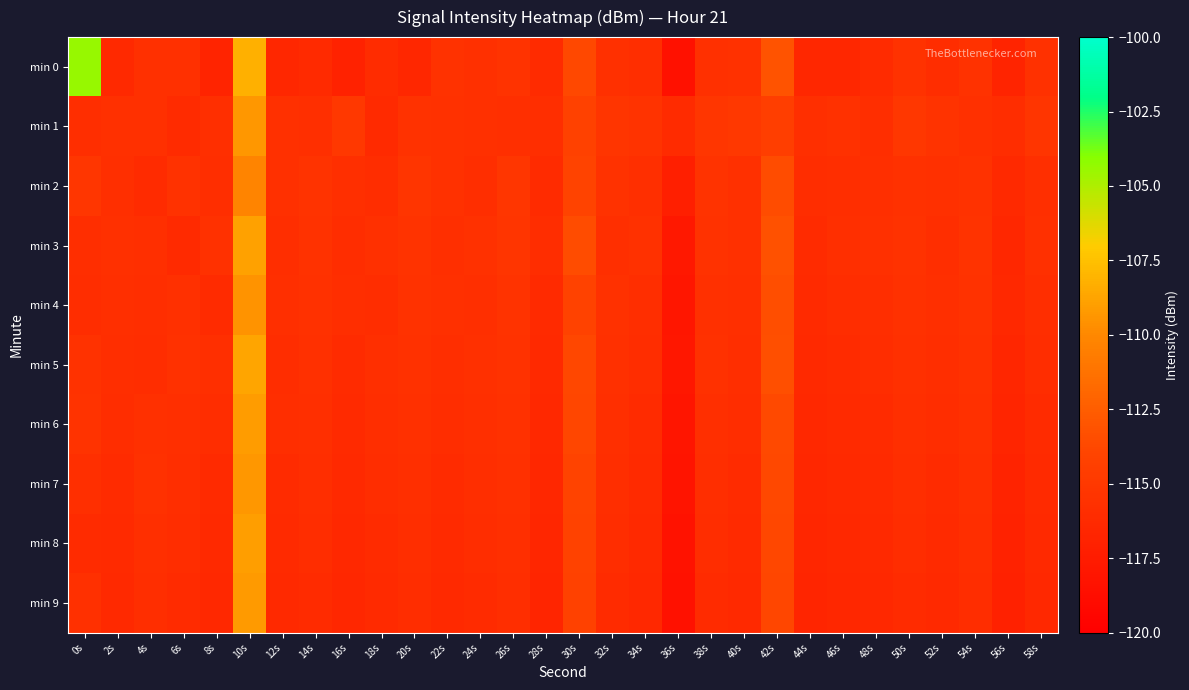

At 24s, list the series in order from largest to smallest.

min 3, min 0, min 1, min 5, min 4, min 6, min 2, min 7, min 8, min 9